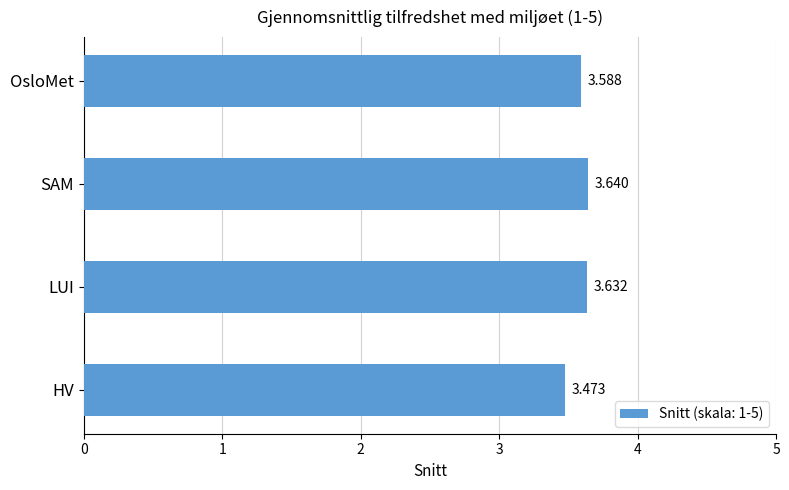

At which label is the value closest to 3?

HV